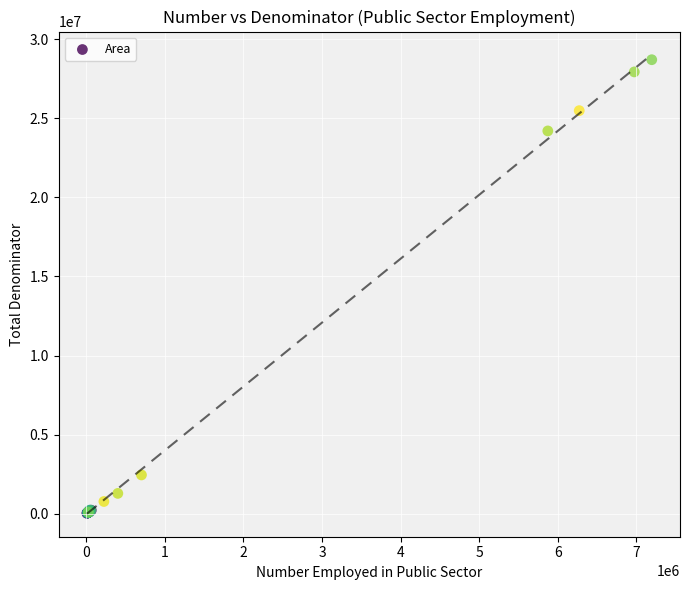

What Y value in the scatter plot is closest to 14364200?

24197400